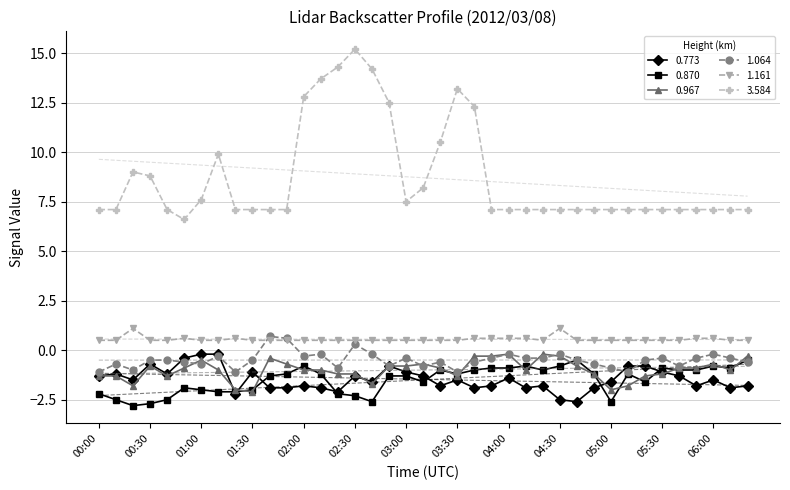

At which label is 0.967 closest to -1?

01:10